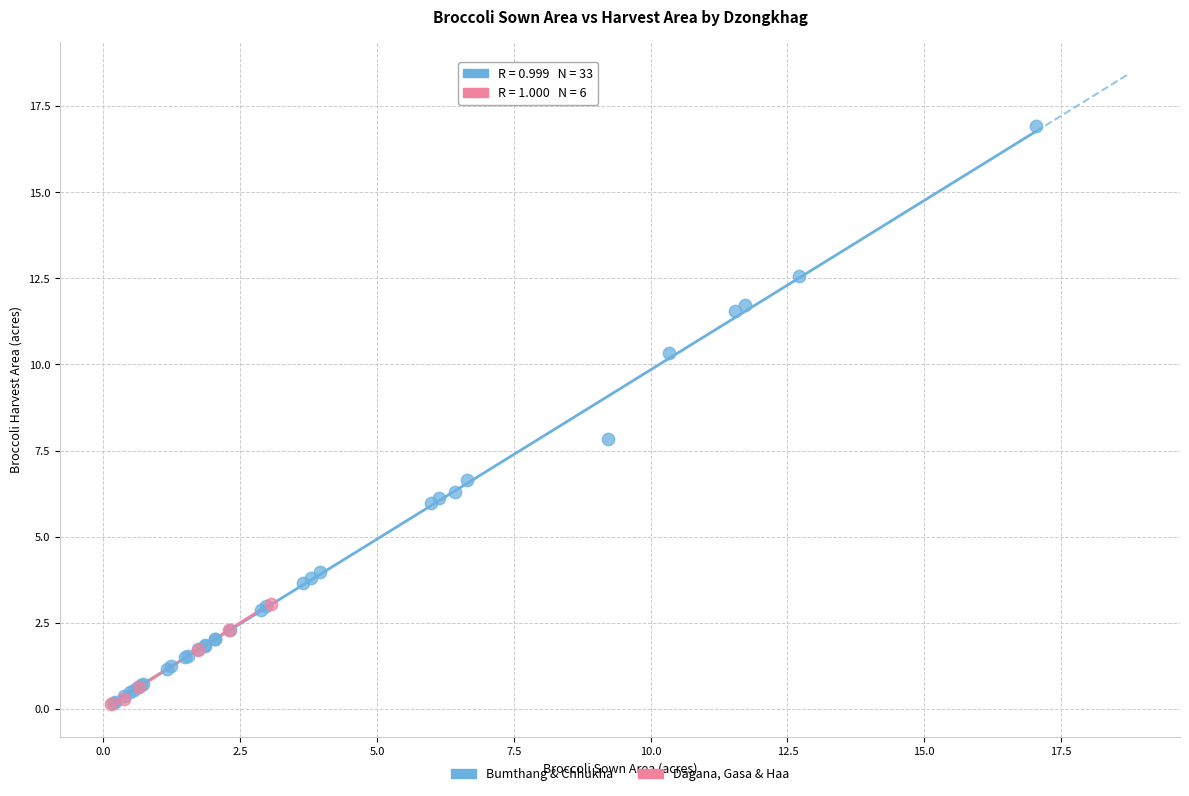

Which series has the widest spread of Y values?

Bumthang & Chhukha